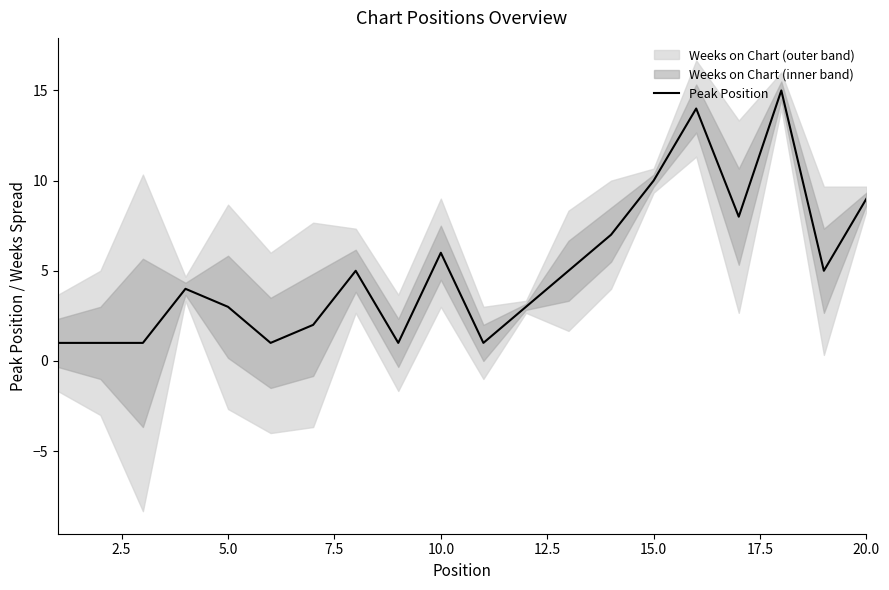

What is the smallest value displayed?

1